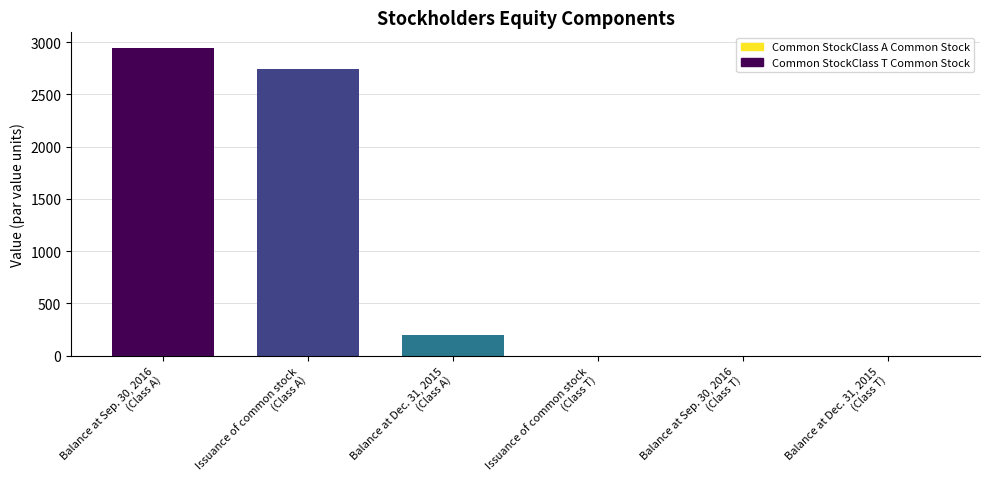

What is the maximum value shown in the chart?

2947